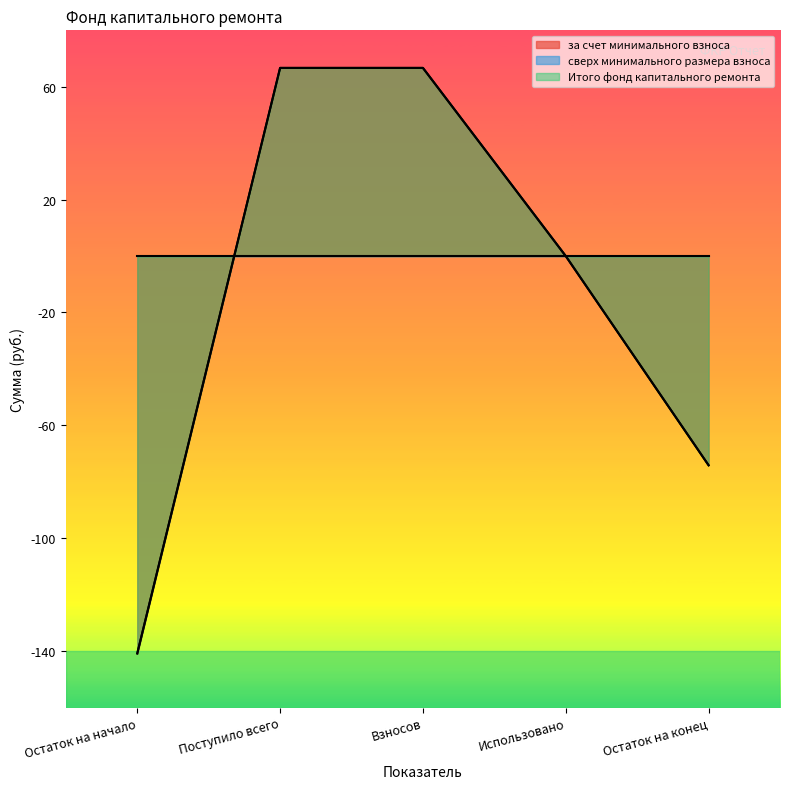

Does the chart display data point markers on the line(s)?

No